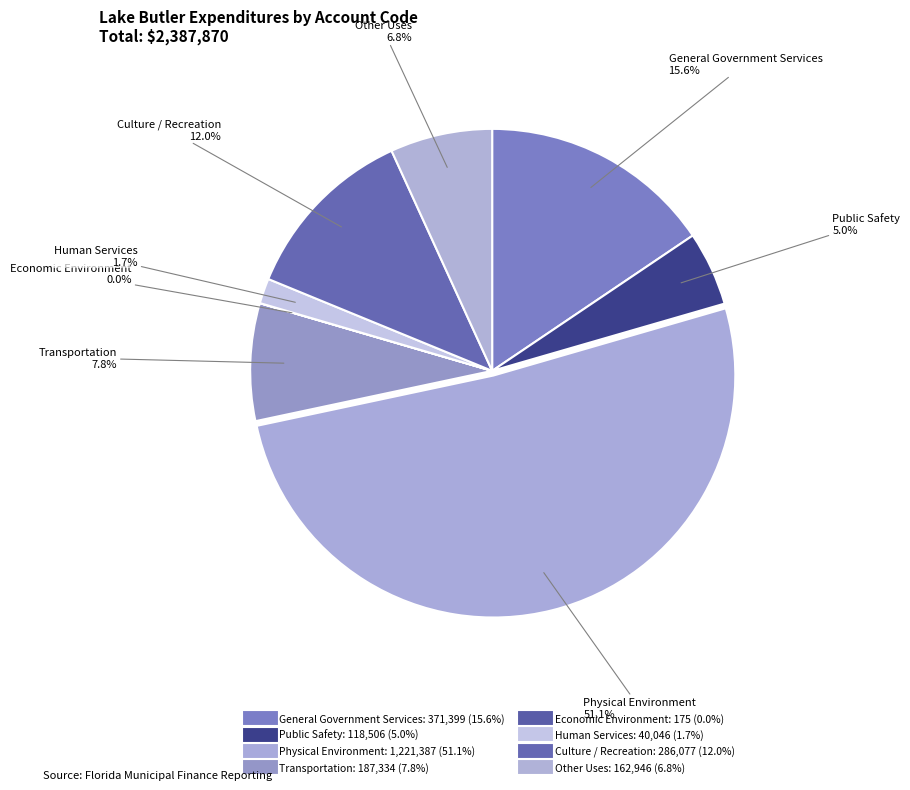

Which has a higher value, Other Uses or Human Services?

Other Uses